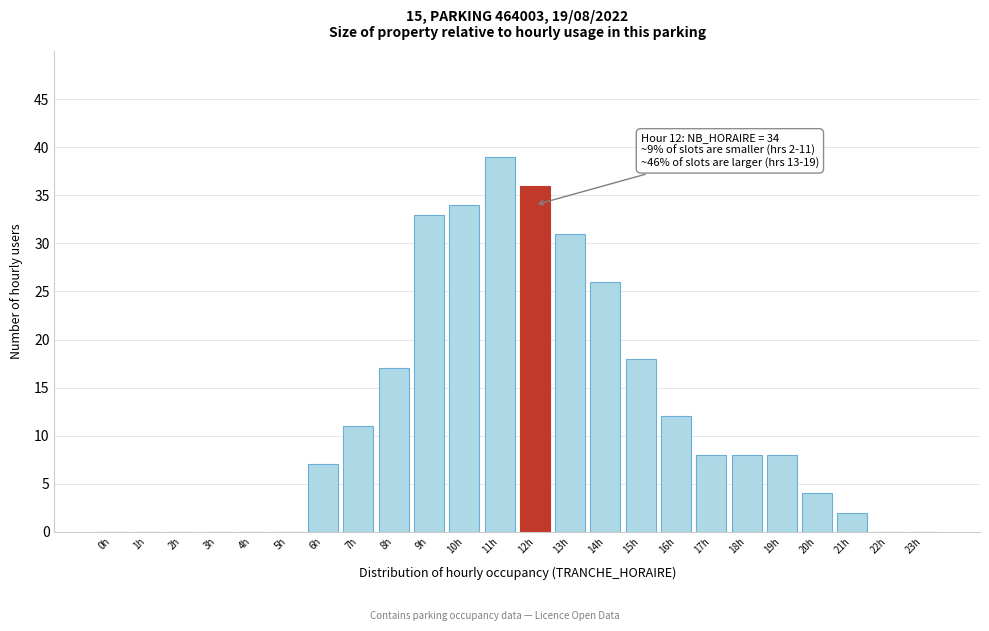

Reading right to left, extract all data points from this chart.

23h=0	22h=0	21h=2	20h=4	19h=8	18h=8	17h=8	16h=12	15h=18	14h=26	13h=31	12h=36	11h=39	10h=34	9h=33	8h=17	7h=11	6h=7	5h=0	4h=0	3h=0	2h=0	1h=0	0h=0